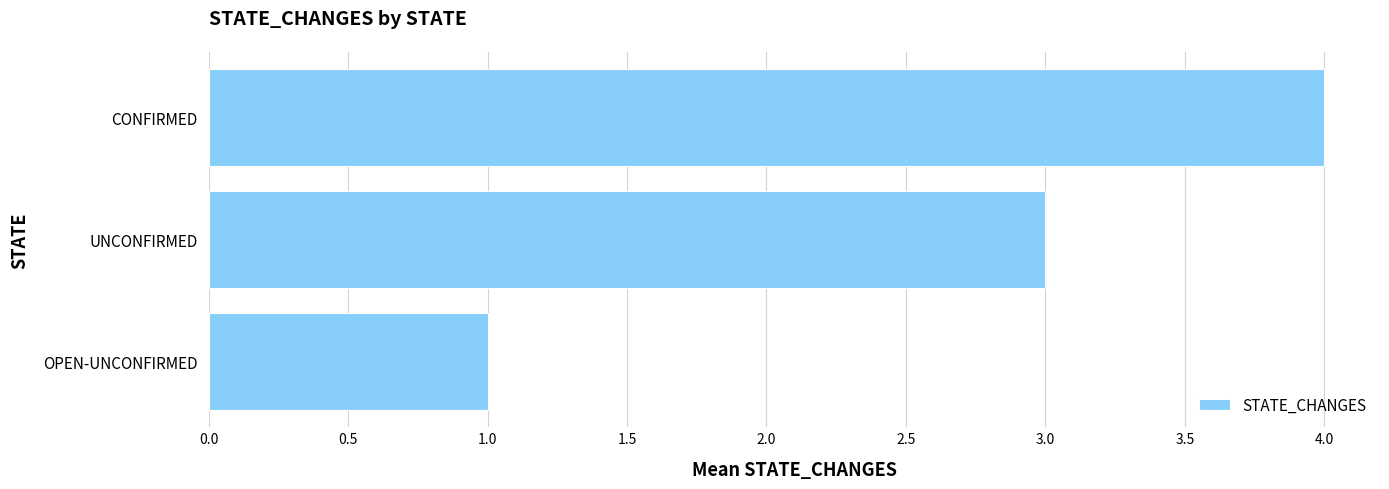

Does the chart contain stacked bars?

No